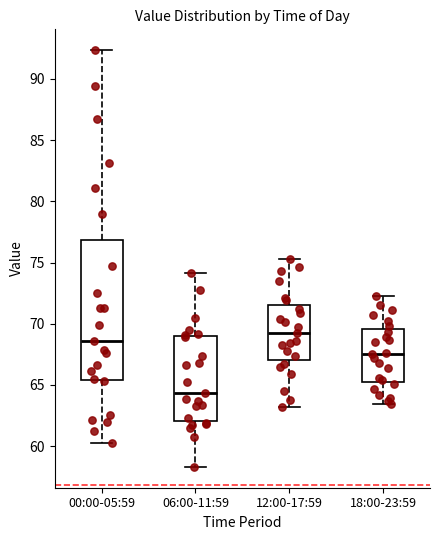

Reading left to right, transcribe this box plot: for each box, give where its median line is, the range the box spans, and where its two whiskers end, as read against the y-axis. The values are not printed on the chart, so give them approximately, as read against the axis.

00:00-05:59: median 68.5, box 65.5 to 77.0, whiskers 60.5 to 92.5
06:00-11:59: median 64.5, box 62.0 to 69.0, whiskers 58.5 to 74.0
12:00-17:59: median 69.0, box 67.0 to 71.5, whiskers 63.0 to 75.5
18:00-23:59: median 67.5, box 65.5 to 69.5, whiskers 63.5 to 72.5